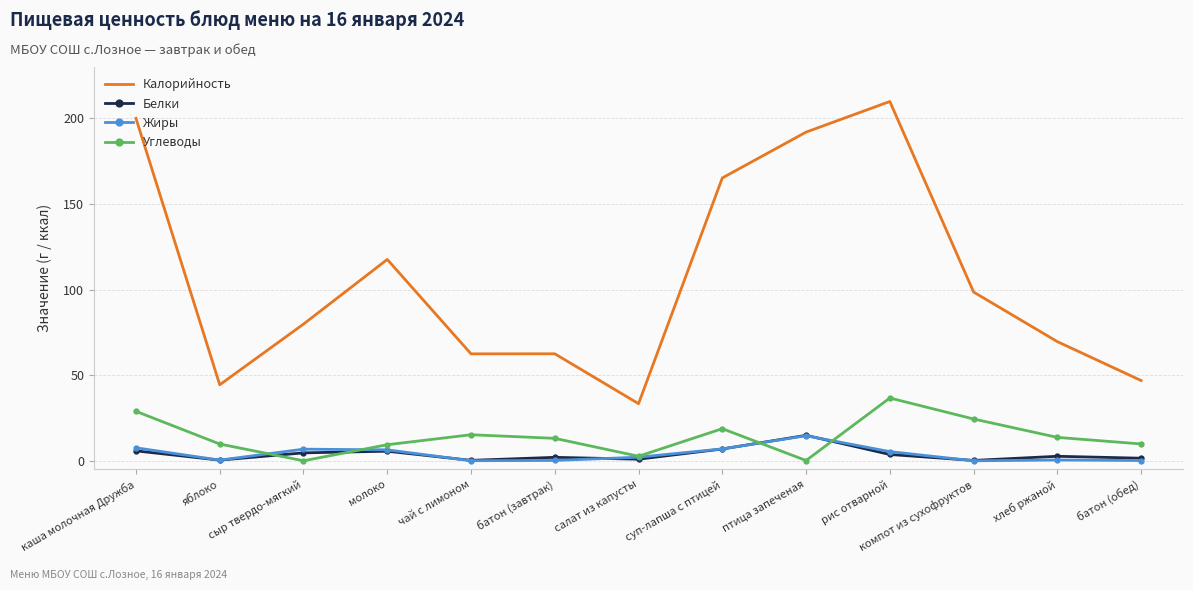

Is the value of Калорийность at молоко greater than the value of Белки at чай с лимоном?

Yes